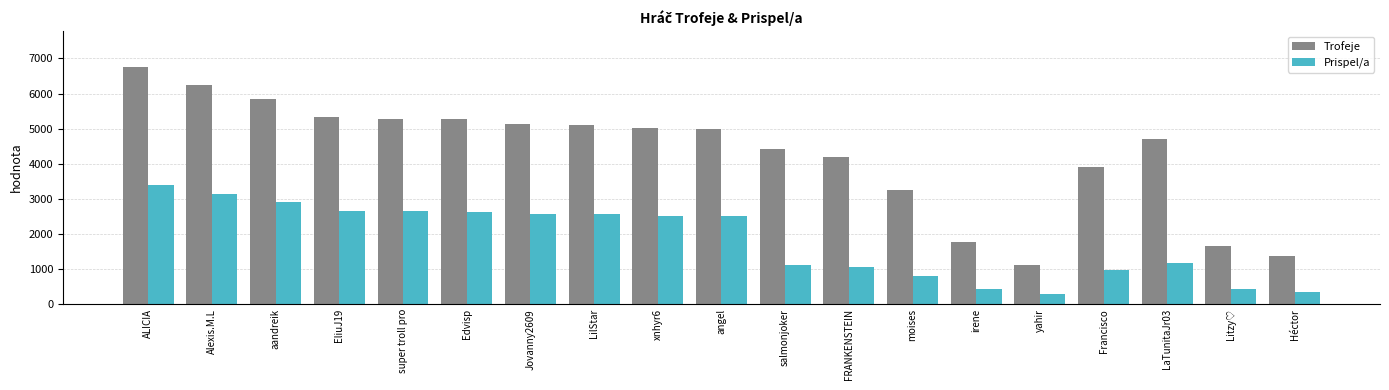

Is it true that Prispel/a equals 2555 at LilStar?

True